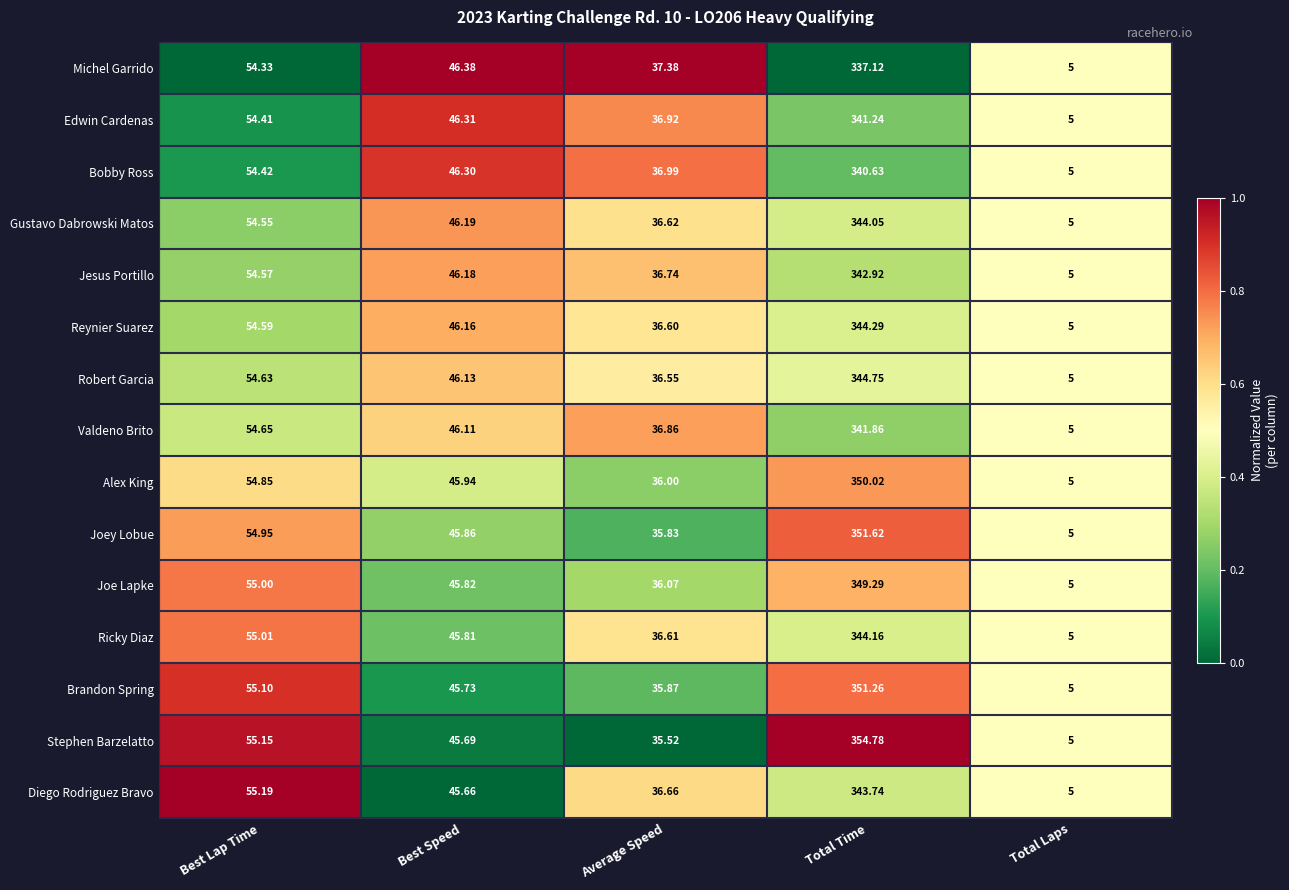

What is the maximum value shown in the chart?

354.8